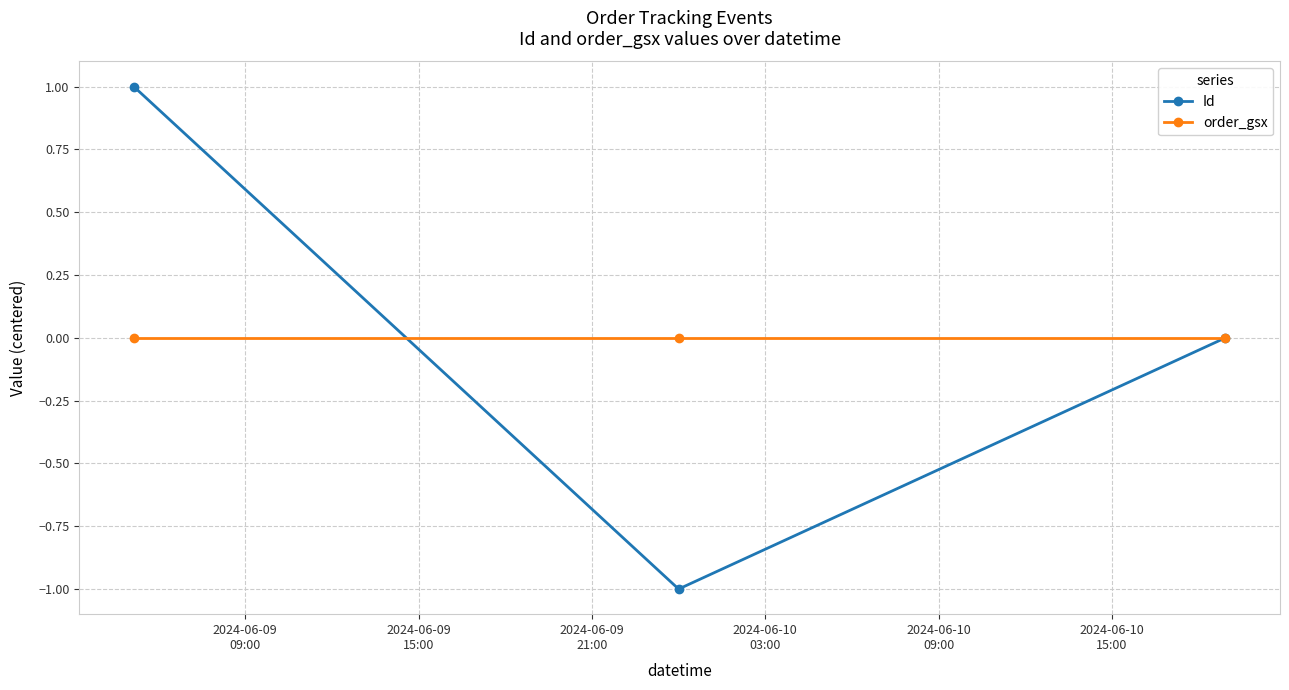

How many lines are shown in the chart?

2